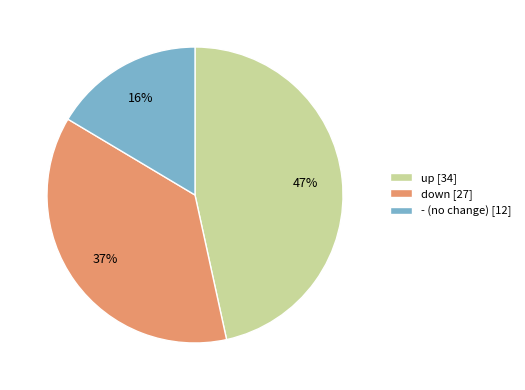

Does - represent more than half of the total?

No